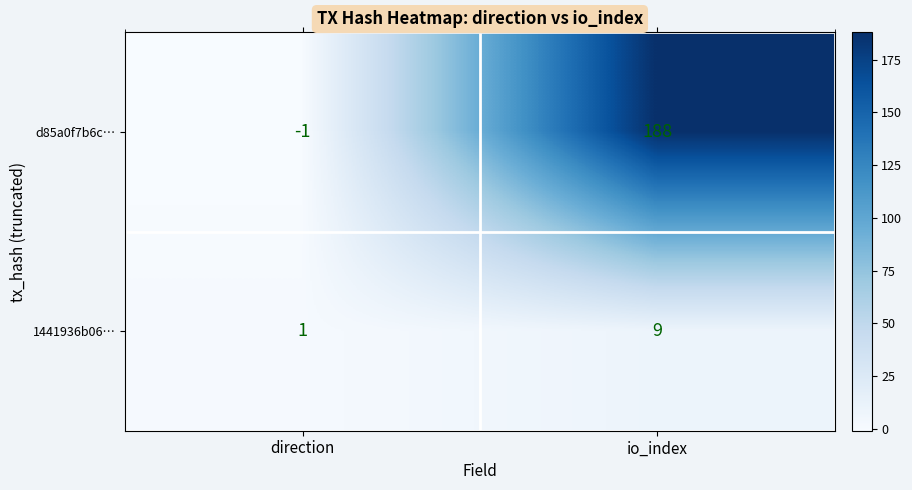

Which series has the largest range (max minus min)?

d85a0f7b6c…